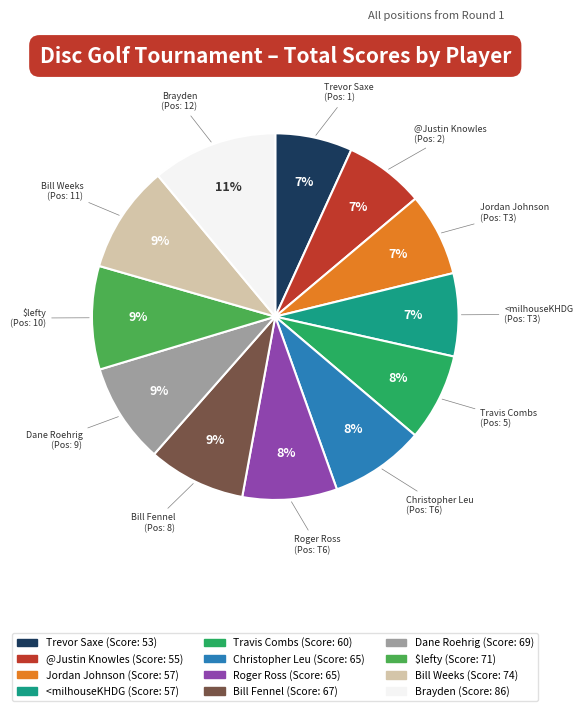

Is it true that Roger Ross is 8% of the pie?

True